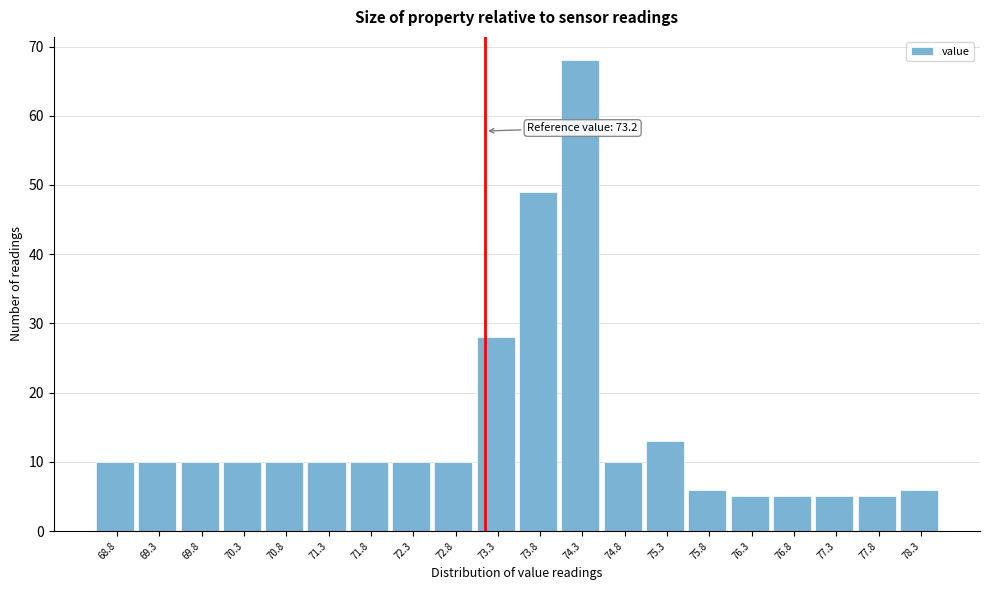

Over which range of the x-axis is the bar tallest?

74.1 to 74.6